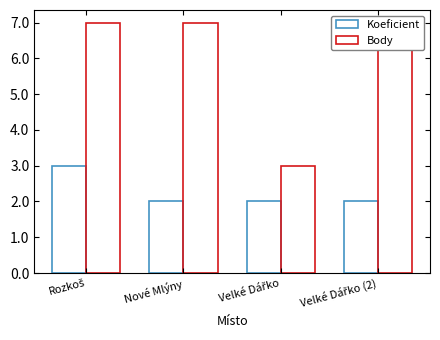

Where is Koeficient nearest to the value 2?

Nové Mlýny